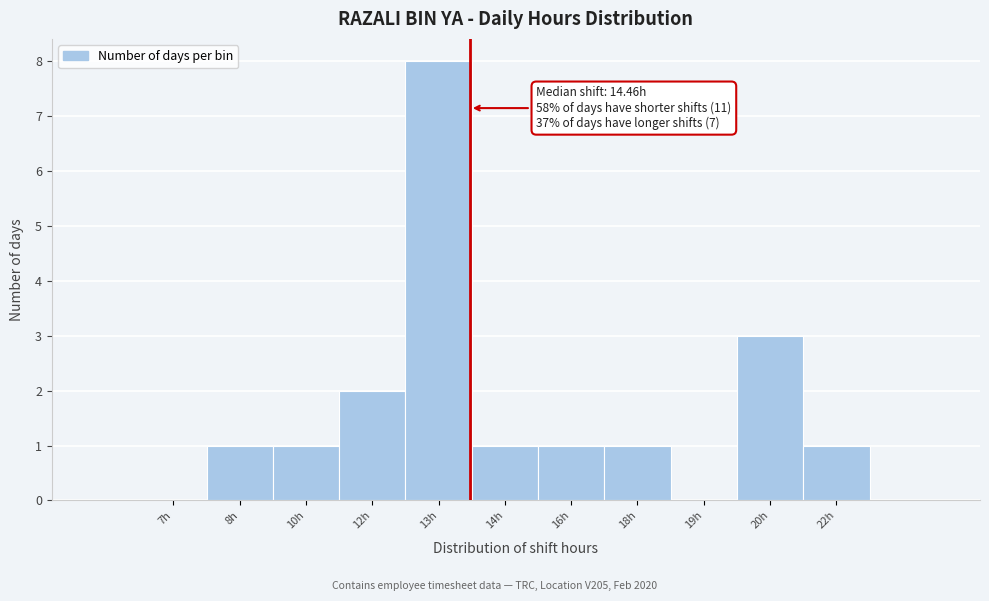

Reading right to left, extract all data points from this chart.

22h=1	20h=3	19h=0	18h=1	16h=1	14h=1	13h=8	12h=2	10h=1	8h=1	7h=0